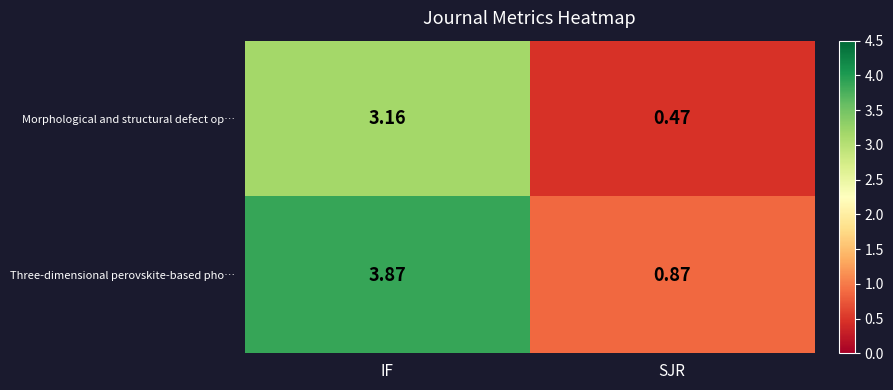

Which series has the largest total across all categories?

Three-dimensional perovskite-based pho…